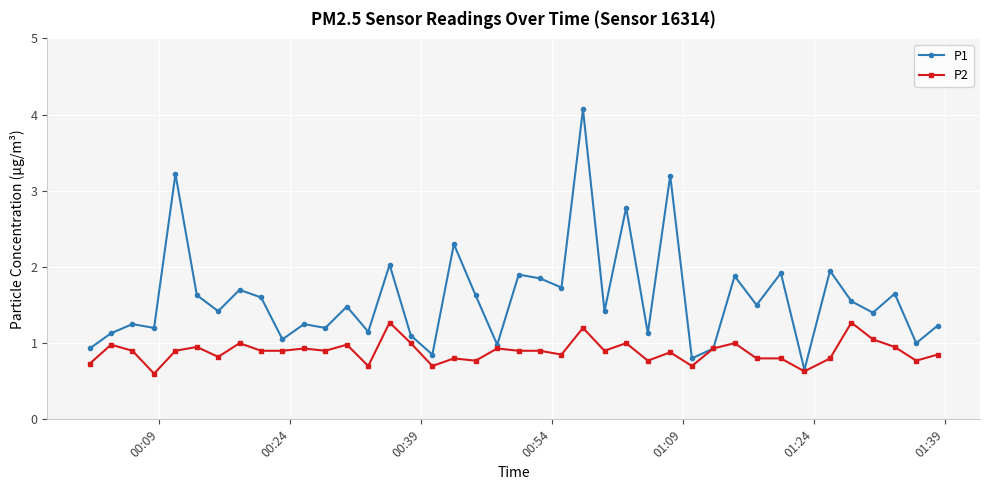

What is the value of the P2 point at the 8th from the left?

1.0